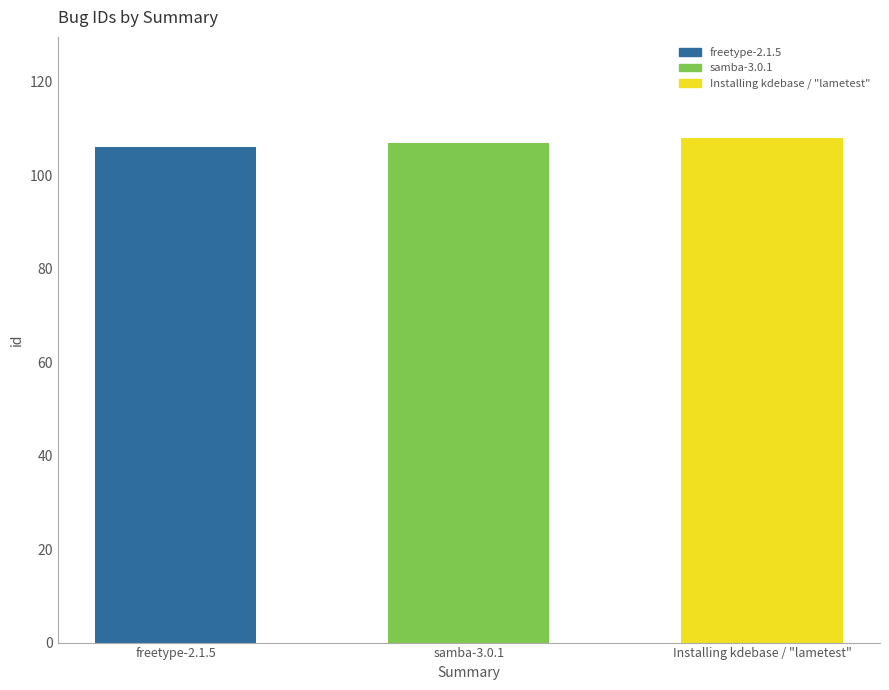

The chart shows a value of 106 at freetype-2.1.5. True or false?

True